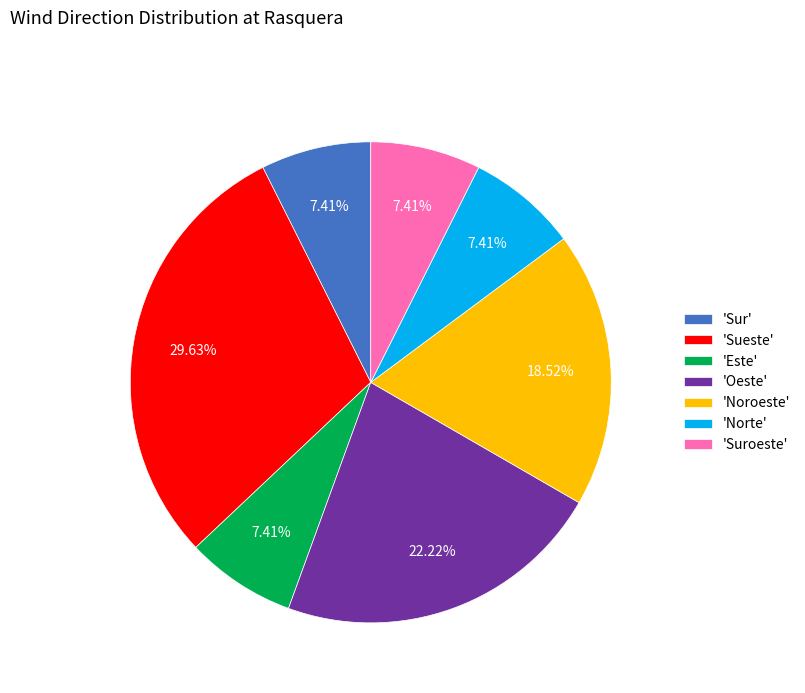

Is 'Suroeste' the majority of the pie?

No